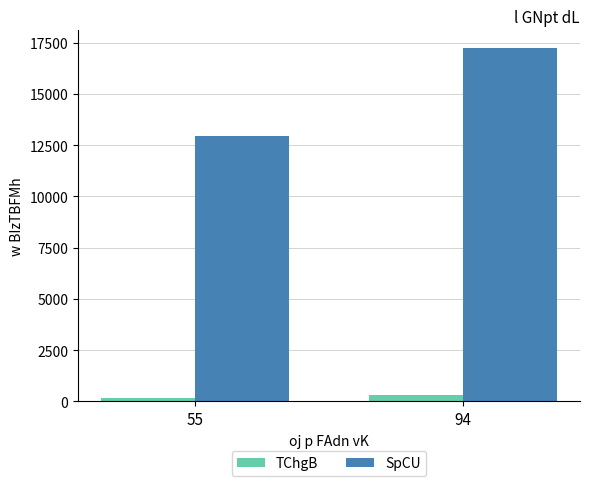

Which series has the widest spread of values?

SpCU